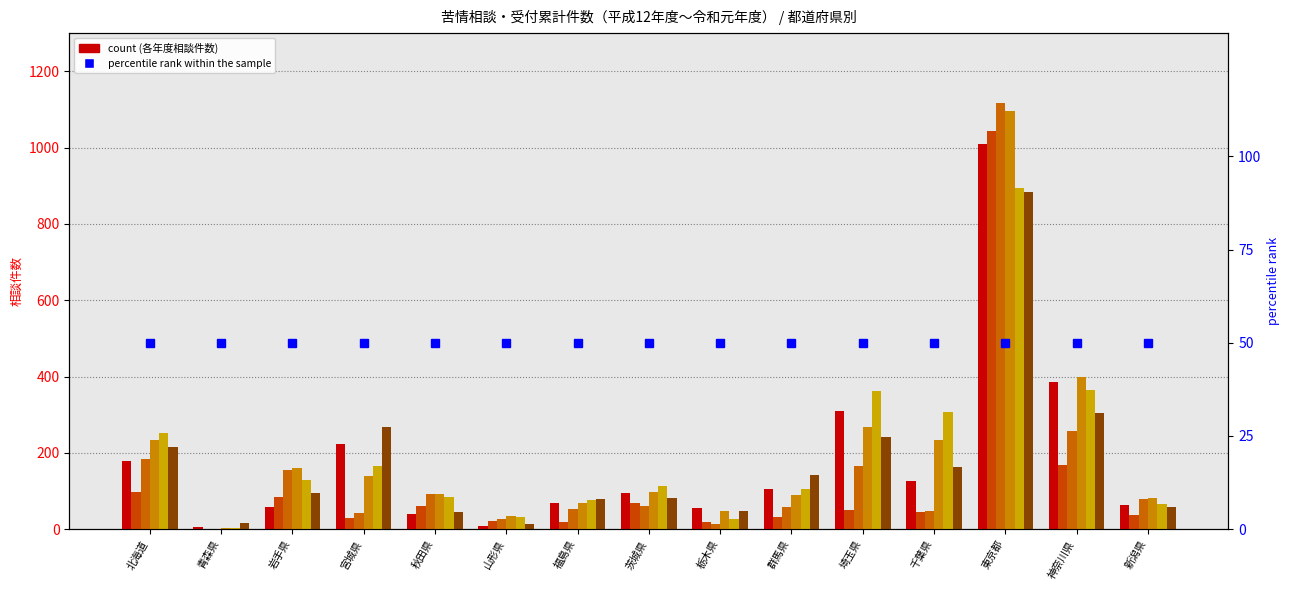

Does the chart contain any negative values?

No